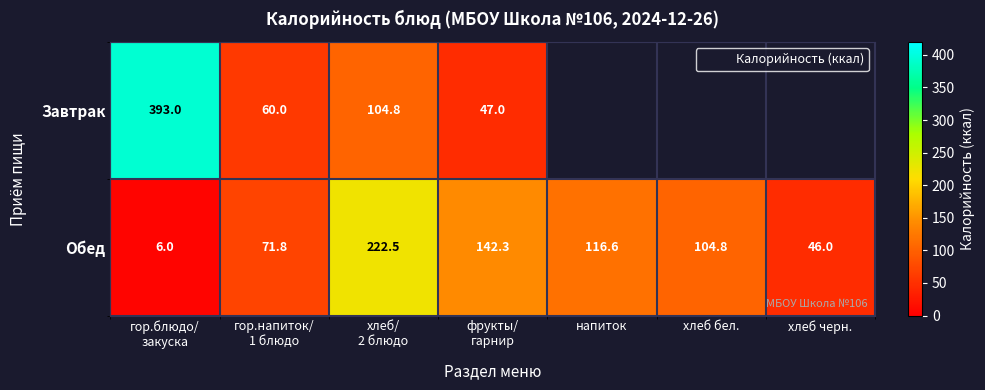

Where is Завтрак nearest to the value 220?

хлеб/ 2 блюдо